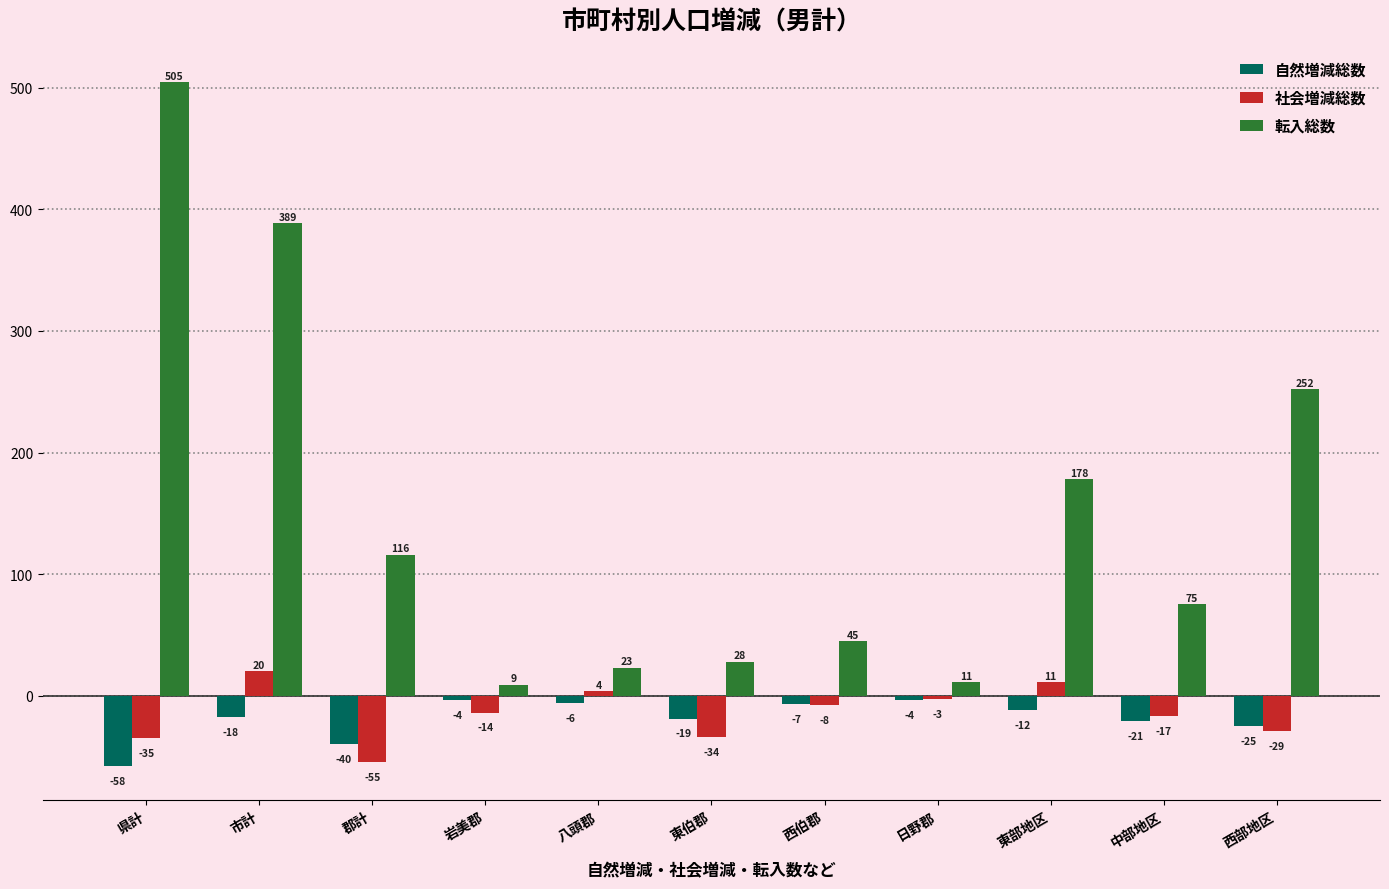

What is the total value across all series at 八頭郡?

21